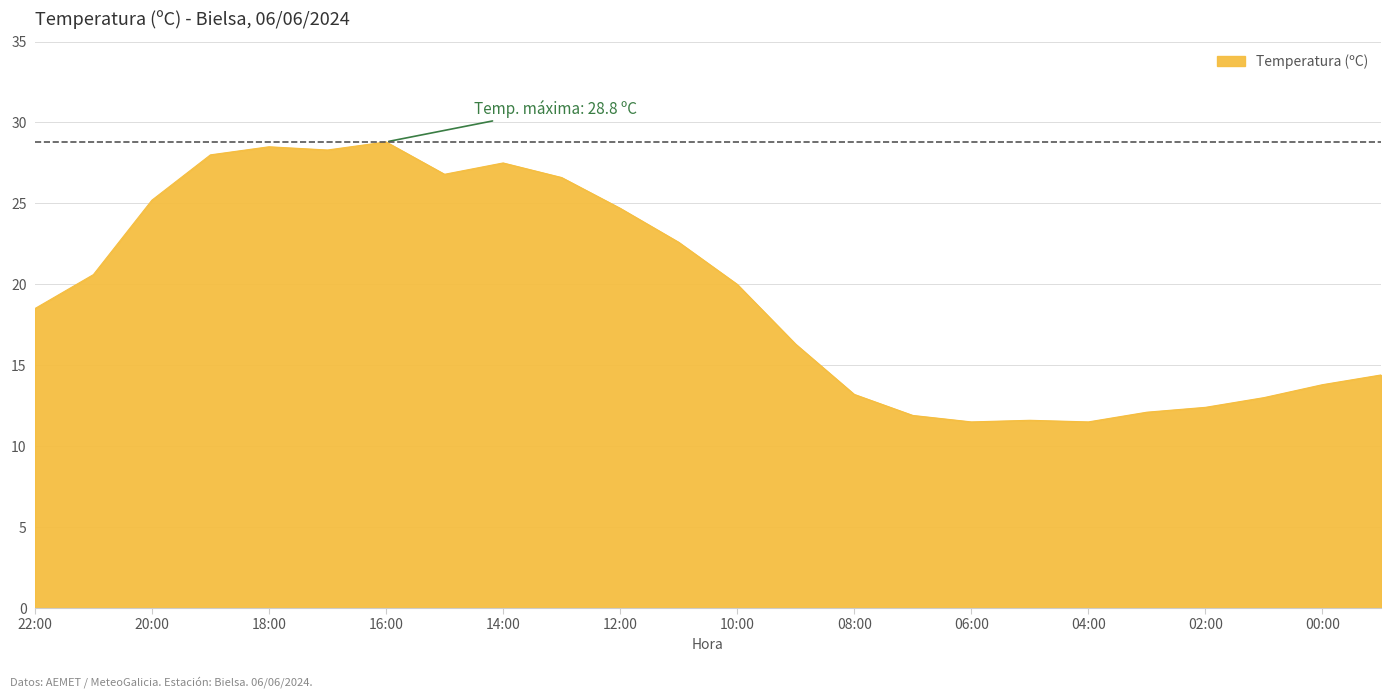

What is the maximum value shown in the chart?

28.8